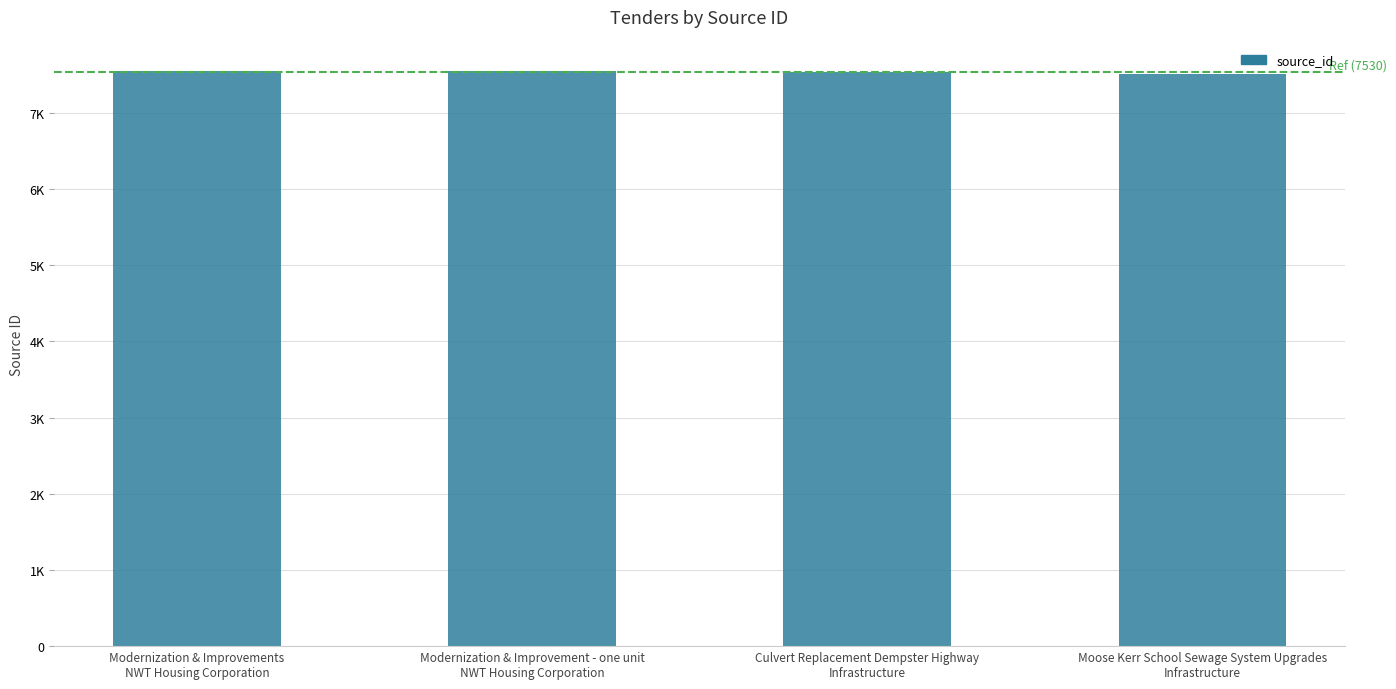

The value at Culvert Replacement Dempster Highway
Infrastructure is 7532. True or false?

True